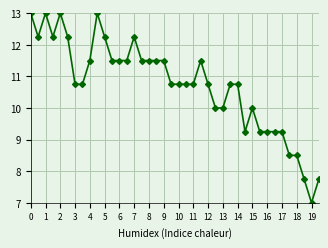

What is the maximum value shown in the chart?

13.0